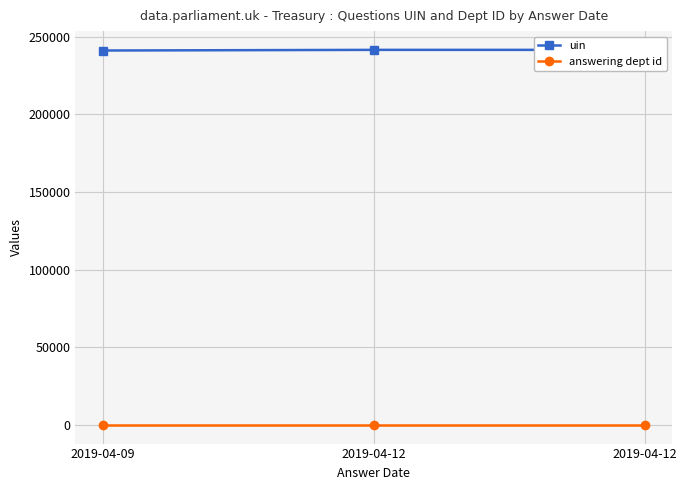

Reading left to right, what are all the values shown in this chart?

uin: 241046	241463	241464
answering dept id: 14	14	14